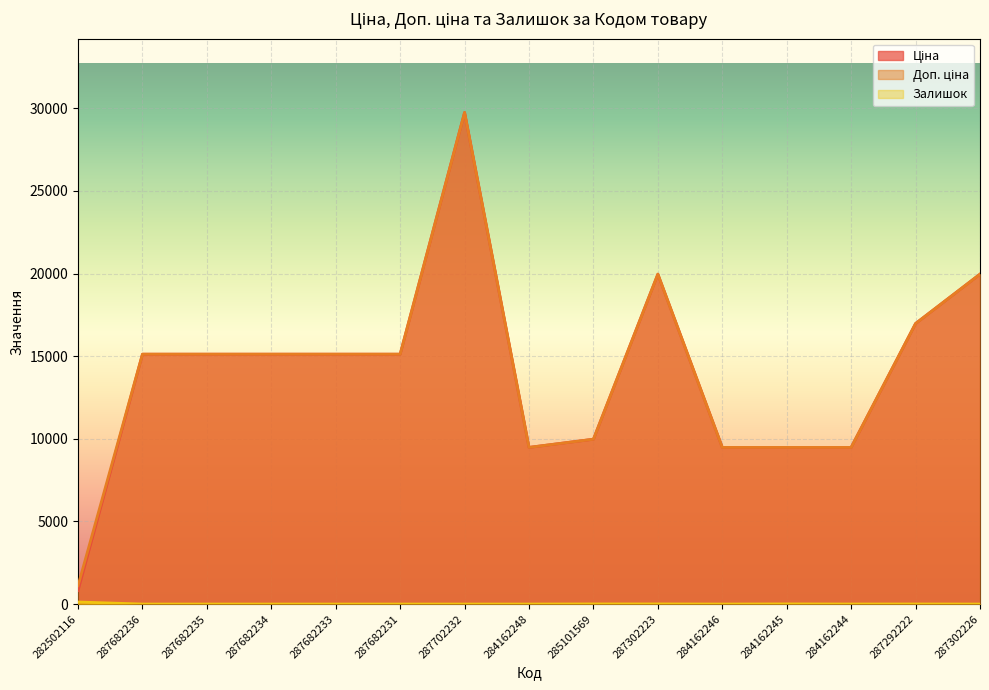

Reading left to right, what are all the values shown in this chart?

Ціна: 282502116=818.5	287682236=15120.0	287682235=15120.0	287682234=15120.0	287682233=15120.0	287682231=15120.0	287702232=29747.2	284162248=9480.1	285101569=9975.0	287302223=19964.2	284162246=9480.1	284162245=9480.1	284162244=9480.1	287292222=16976.3	287302226=19964.2
Доп. ціна: 282502116=1109.2	287682236=15120.0	287682235=15120.0	287682234=15120.0	287682233=15120.0	287682231=15120.0	287702232=29747.2	284162248=9480.1	285101569=9975.0	287302223=19964.2	284162246=9480.1	284162245=9480.1	284162244=9480.1	287292222=16976.3	287302226=19964.2
Залишок: 282502116=125.0	287682236=0.0	287682235=0.0	287682234=0.0	287682233=0.0	287682231=0.0	287702232=0.0	284162248=0.0	285101569=7.0	287302223=7.0	284162246=0.0	284162245=8.0	284162244=2.0	287292222=4.0	287302226=0.0